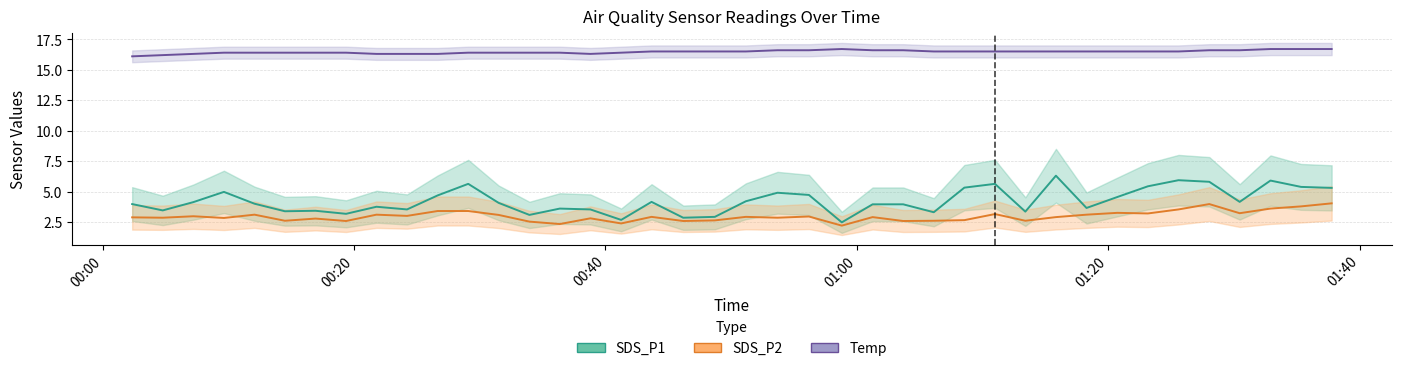

Is this an area chart (filled region under the line)?

No